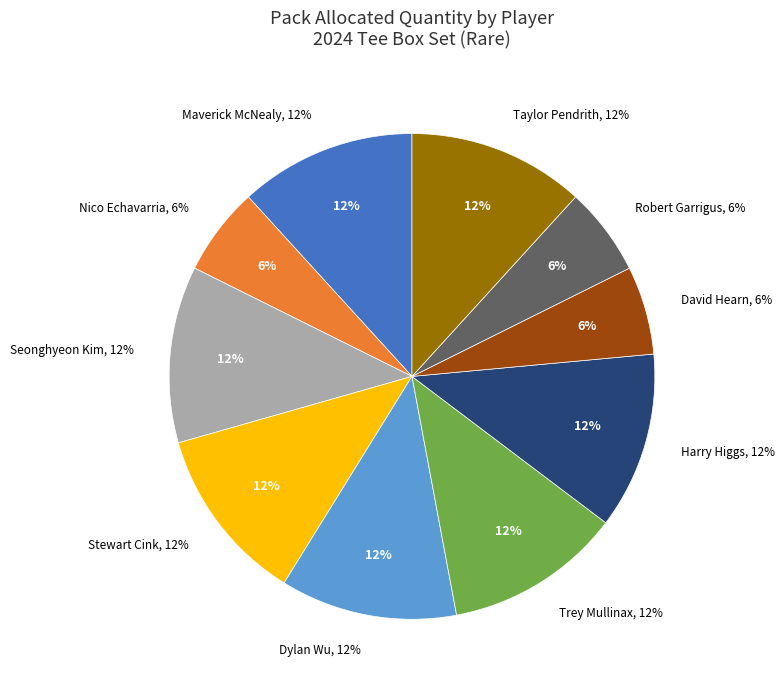

What is the ratio of the value at Taylor Pendrith to the value at Seonghyeon Kim?

1.0